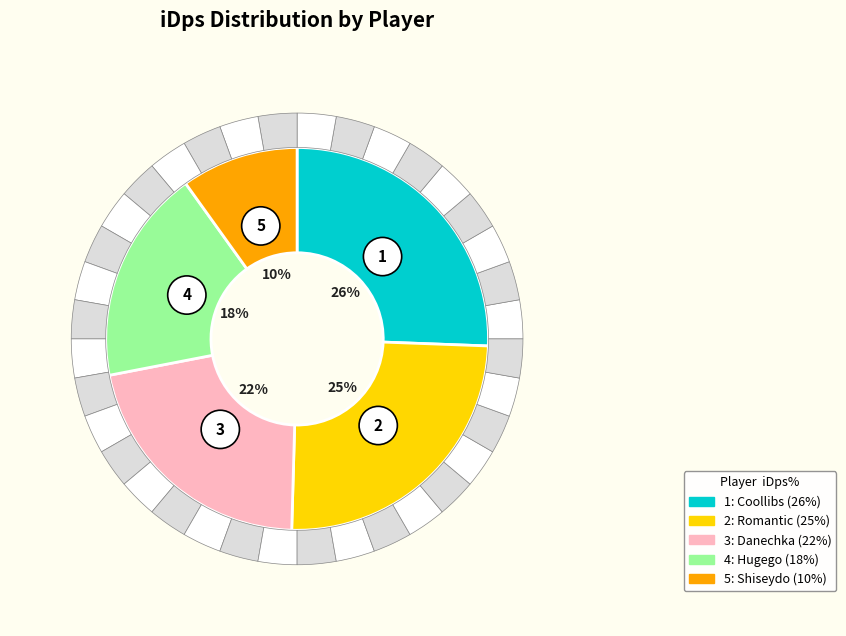

To the nearest percent, what percentage of the pie is Danechka?

22%